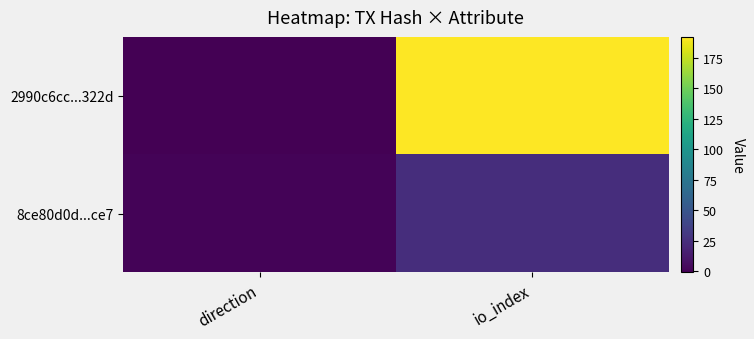

Between direction and io_index, which is larger?

io_index